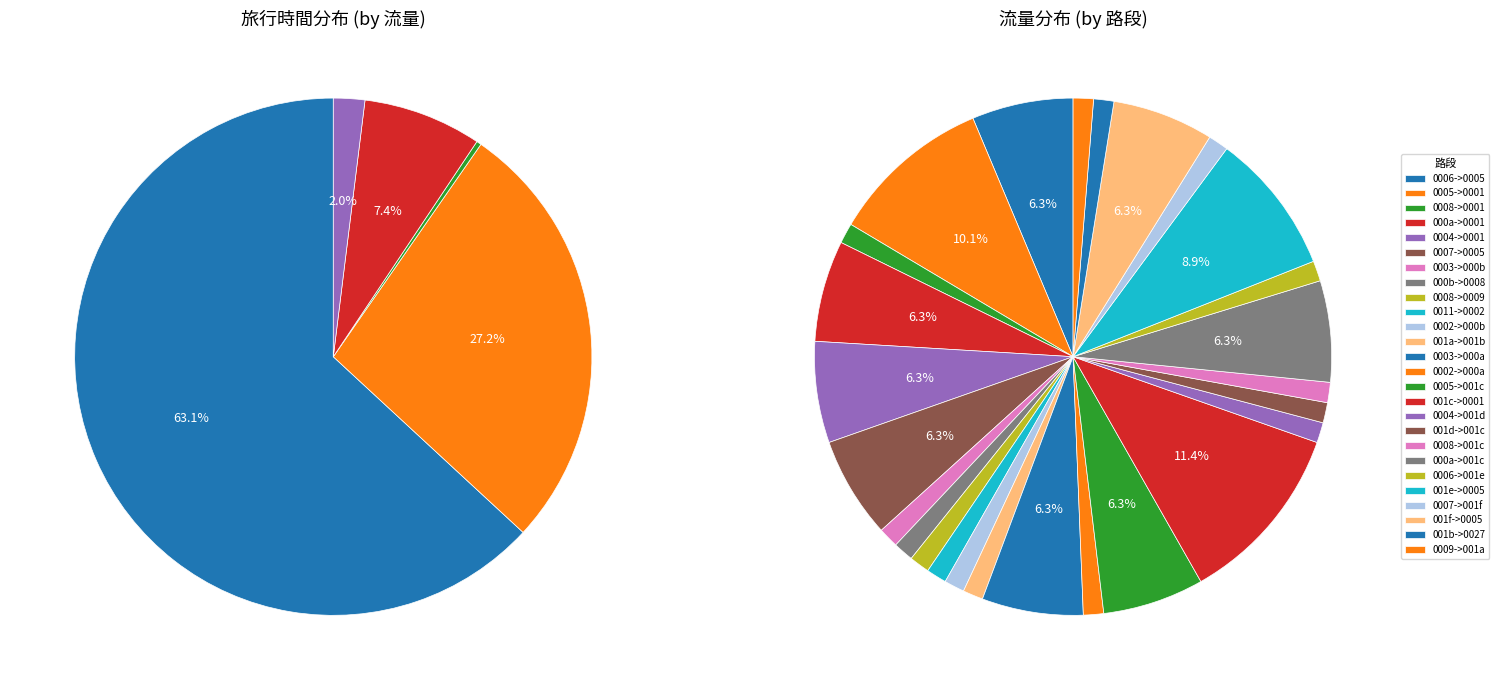

How many segments does this pie chart have?

26